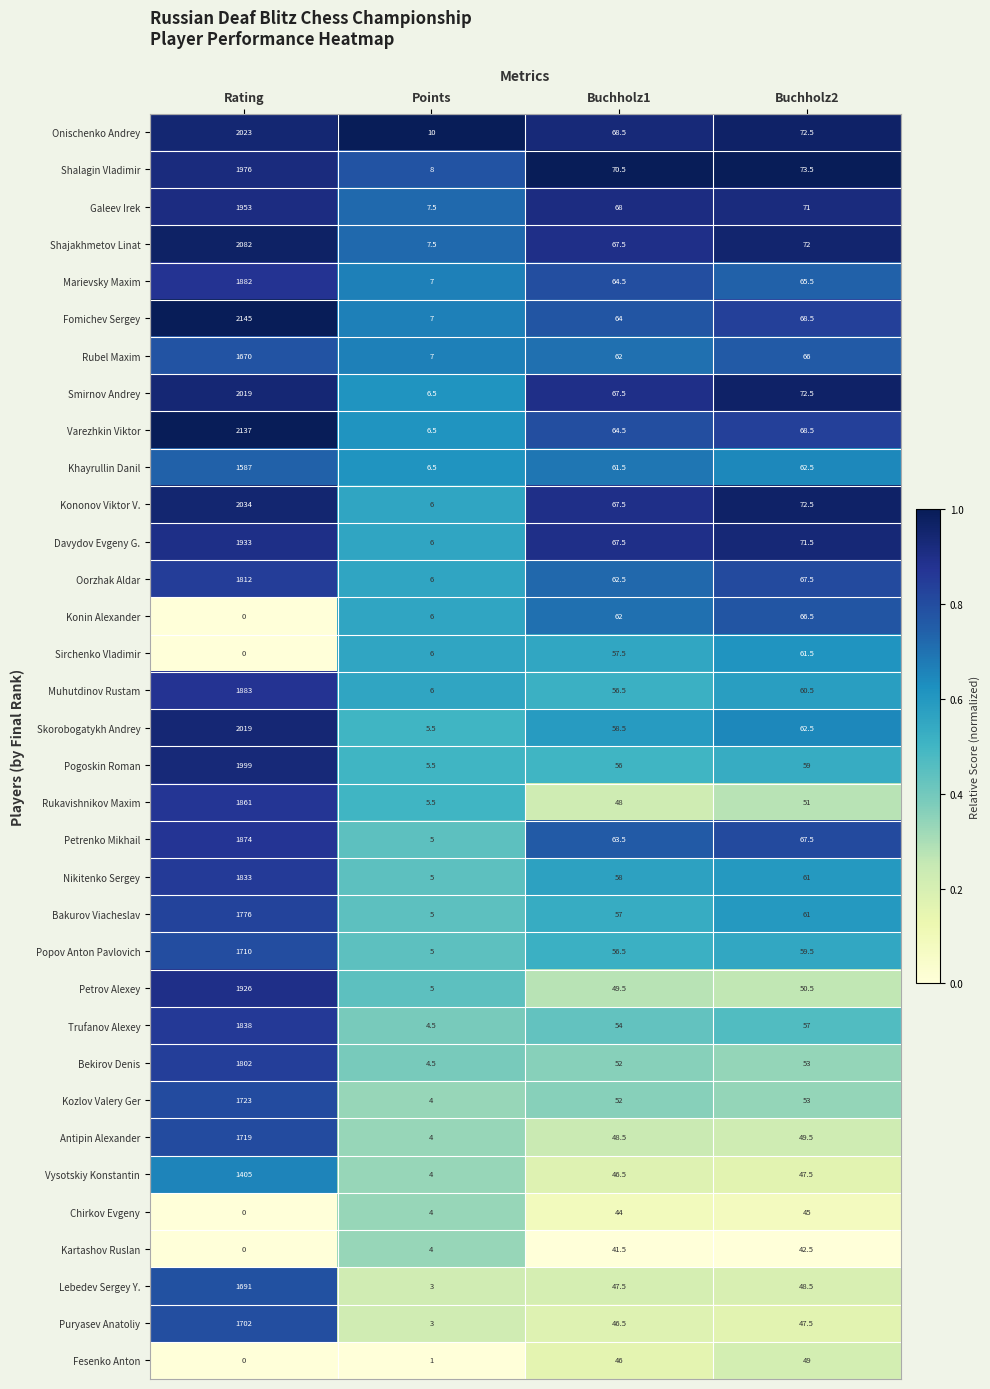

Which category has the lowest value across all series?

Rating